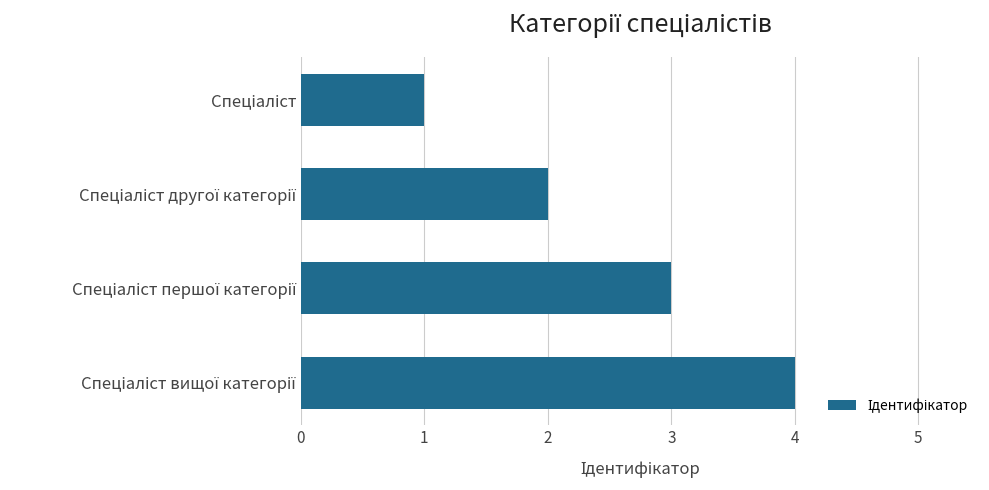

What is the difference between the maximum and minimum values?

3